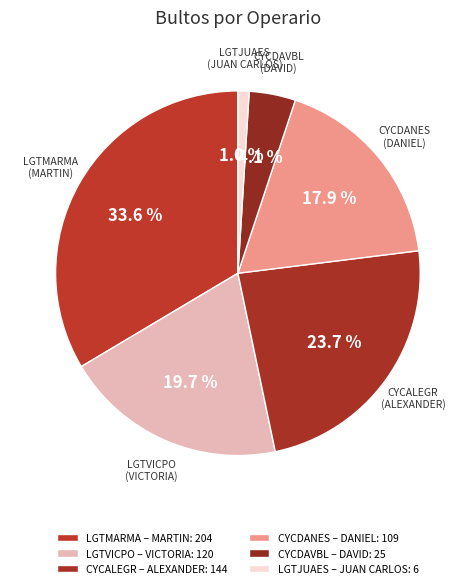

Is the sum of CYCDAVBL and LGTJUAES greater than half?

No